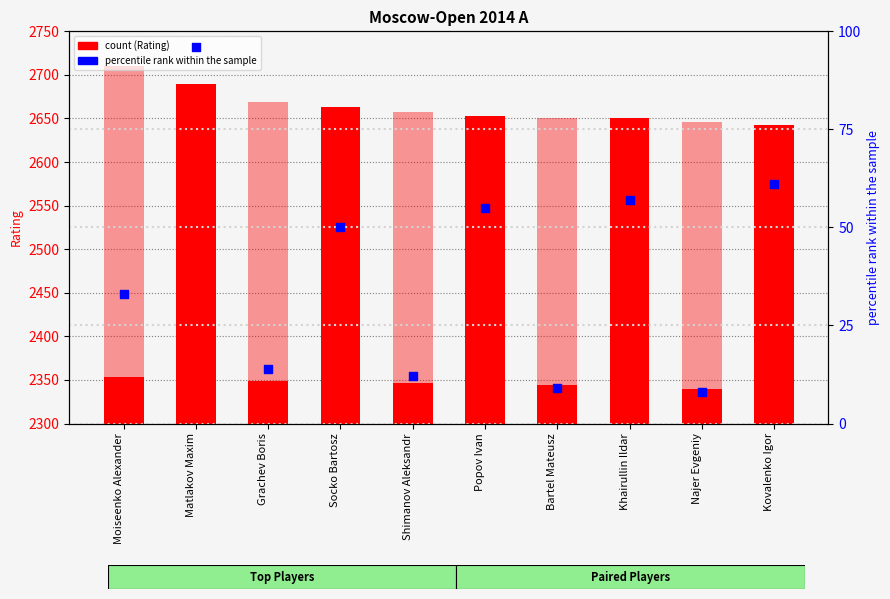

Which series reaches the maximum Y coordinate?

Rating (Black)